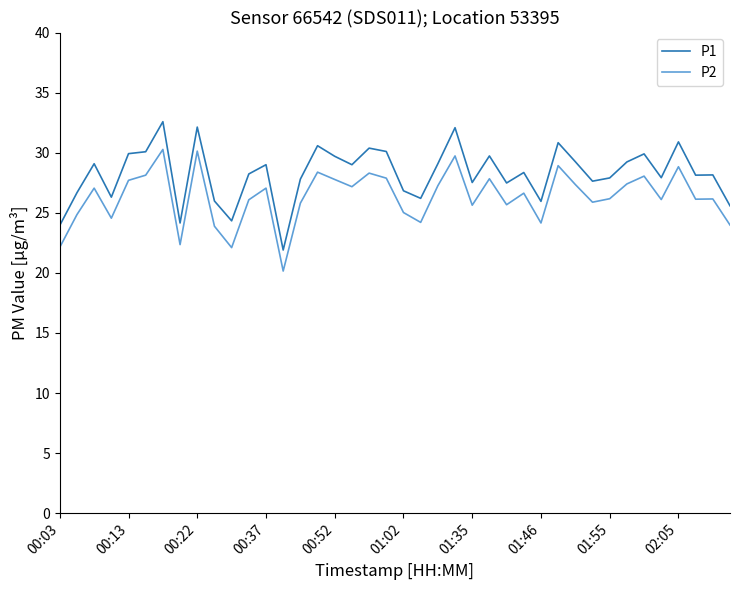

True or false: P1 and P2 intersect in this chart.

False